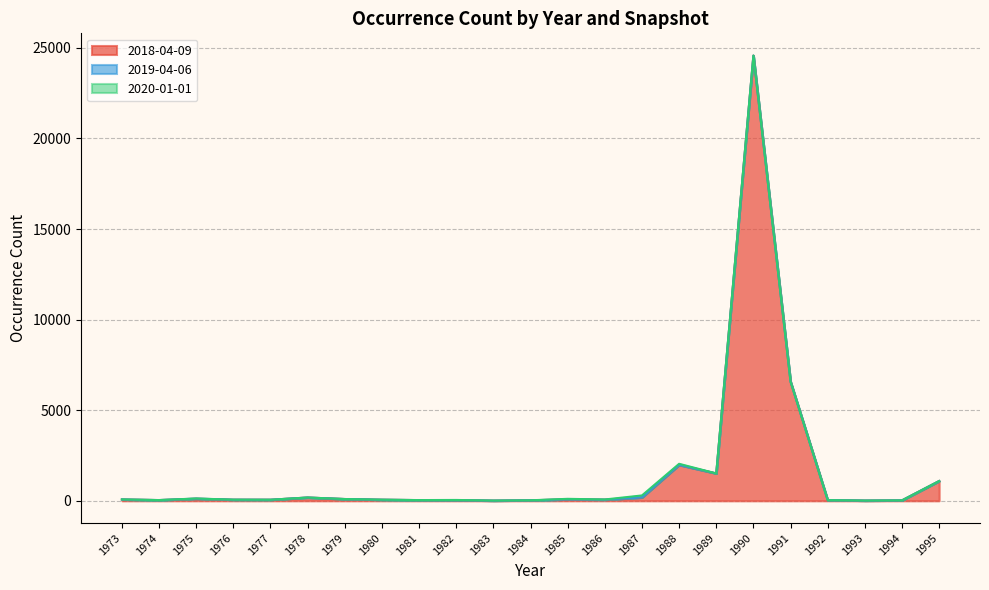

What is the highest value of the 2018-04-09 series?

24572